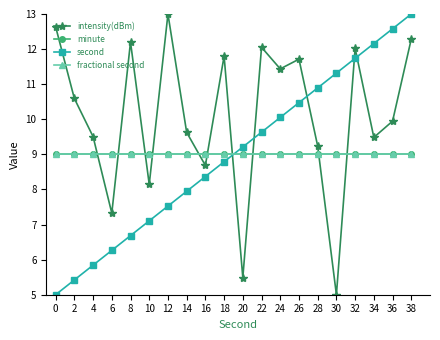

The value of intensity(dBm) at 32 is 4.9. True or false?

False